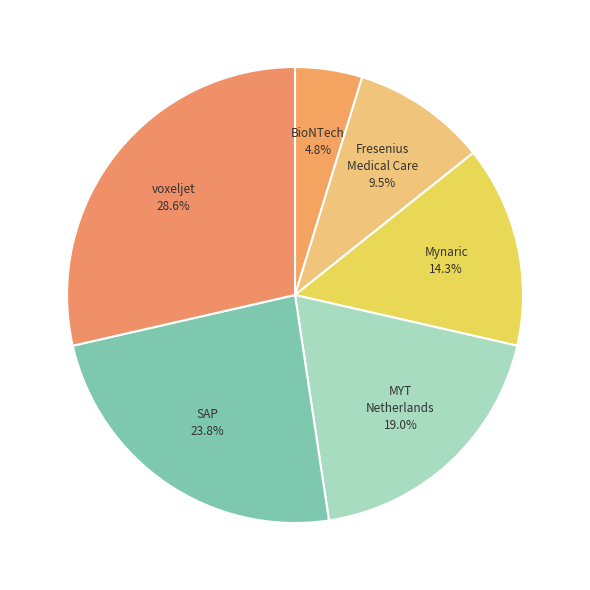

How many segments does this pie chart have?

6